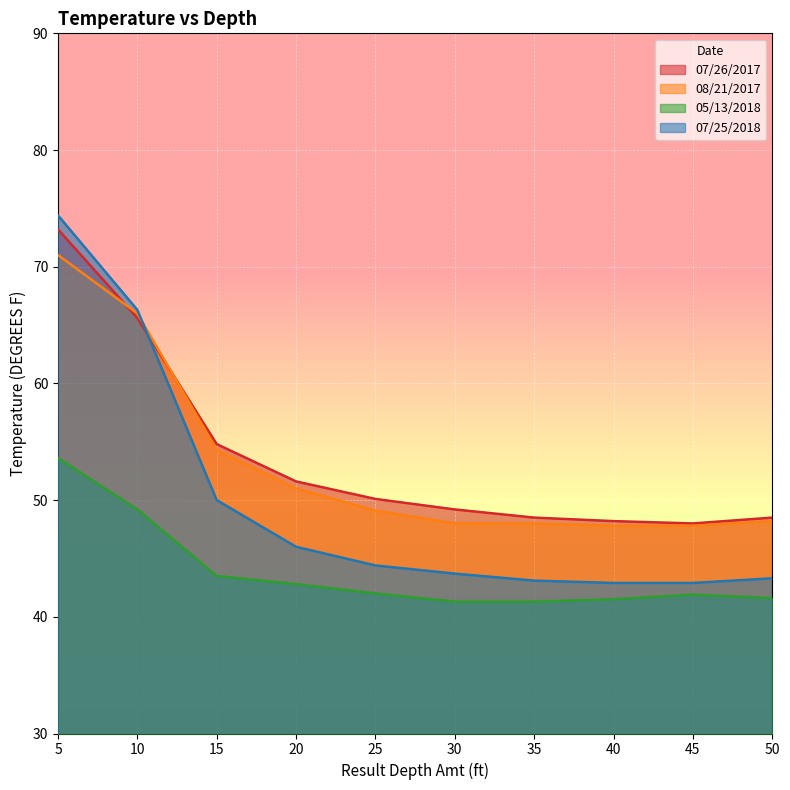

What is the approximate value of 05/13/2018 at 45?

41.9